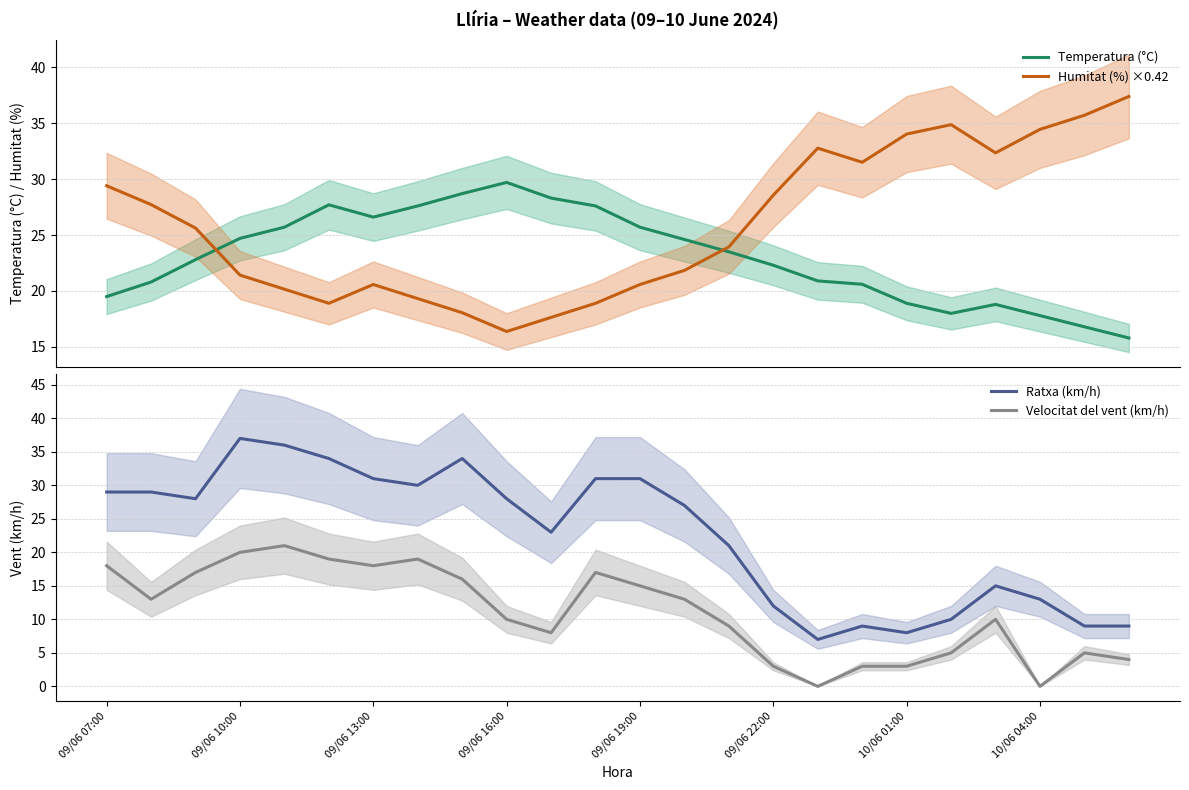

The Velocitat del vent (km/h) series shows 5 at 10/06 01:00. True or false?

False